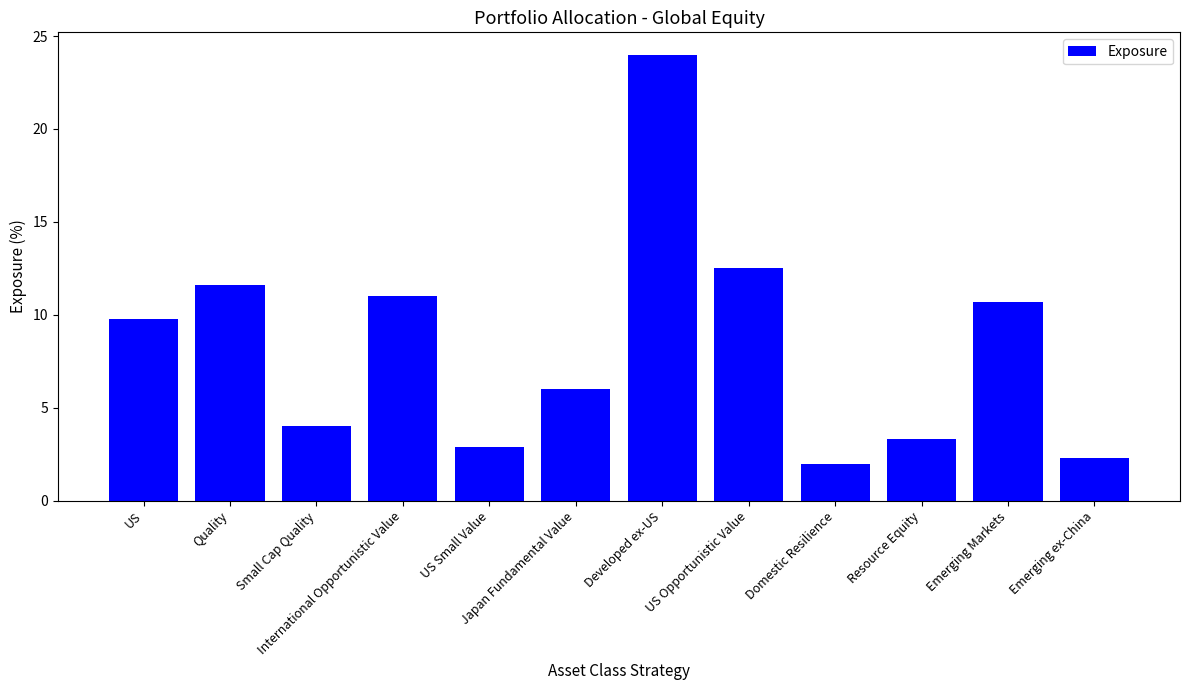

What is the label of the 7th bar from the left?

Developed ex-US